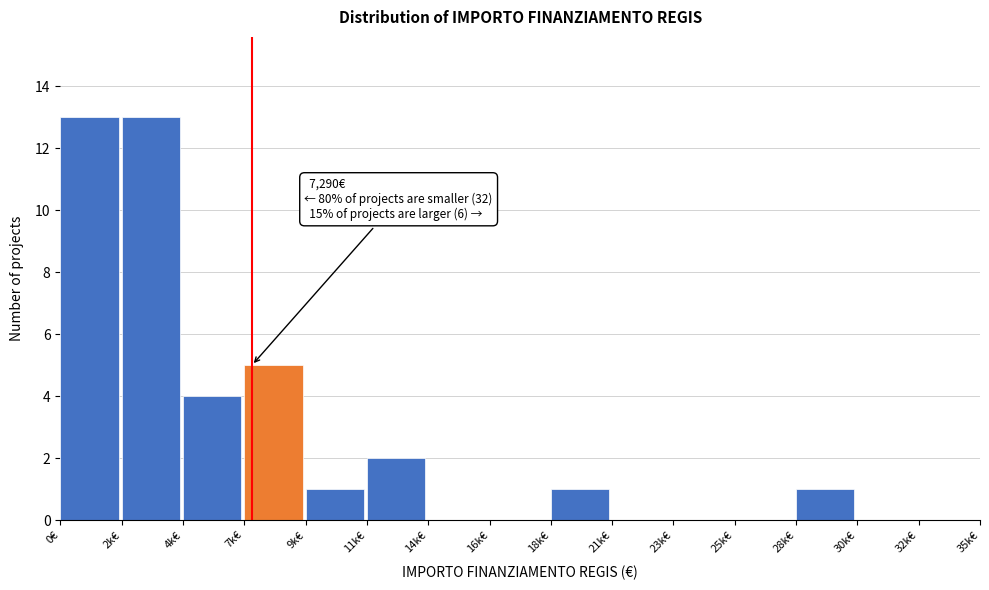

Reading left to right, what are all the values shown in this chart?

0€=13	2k€=13	4k€=4	7k€=5	9k€=1	11k€=2	14k€=0	16k€=0	18k€=1	21k€=0	23k€=0	25k€=0	28k€=1	30k€=0	32k€=0